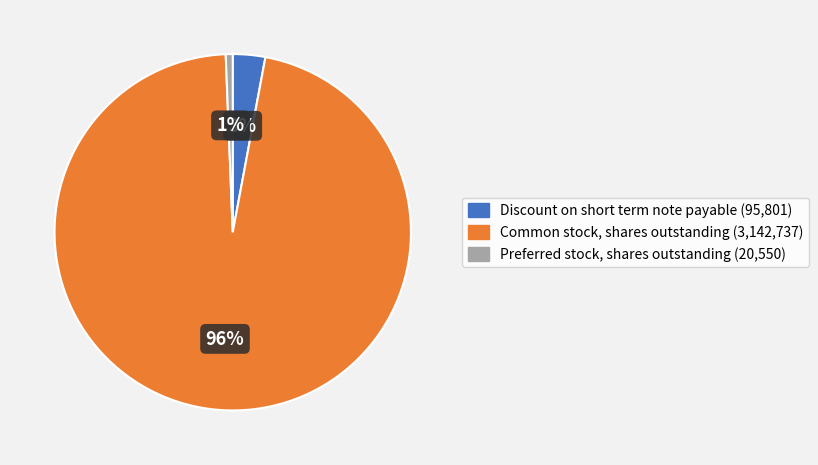

Is there any slice that represents more than half of the pie?

Yes